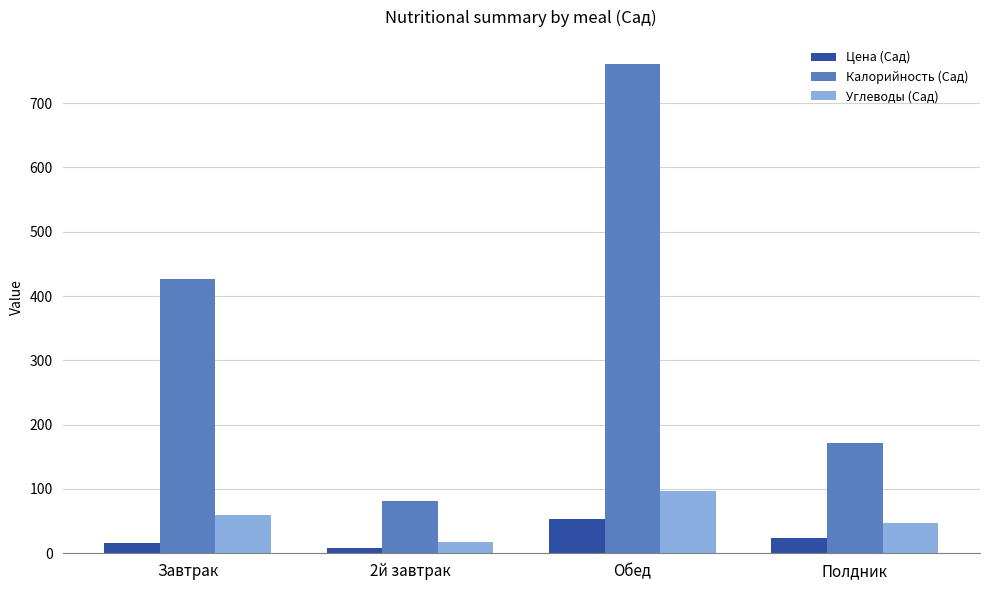

How many values in the Цена (Сад) series exceed 23?

2